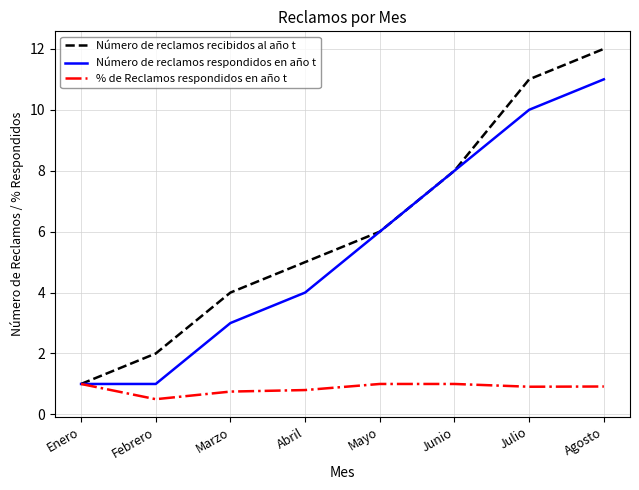

The % de Reclamos respondidos en año t series shows 0.5 at Febrero. True or false?

True